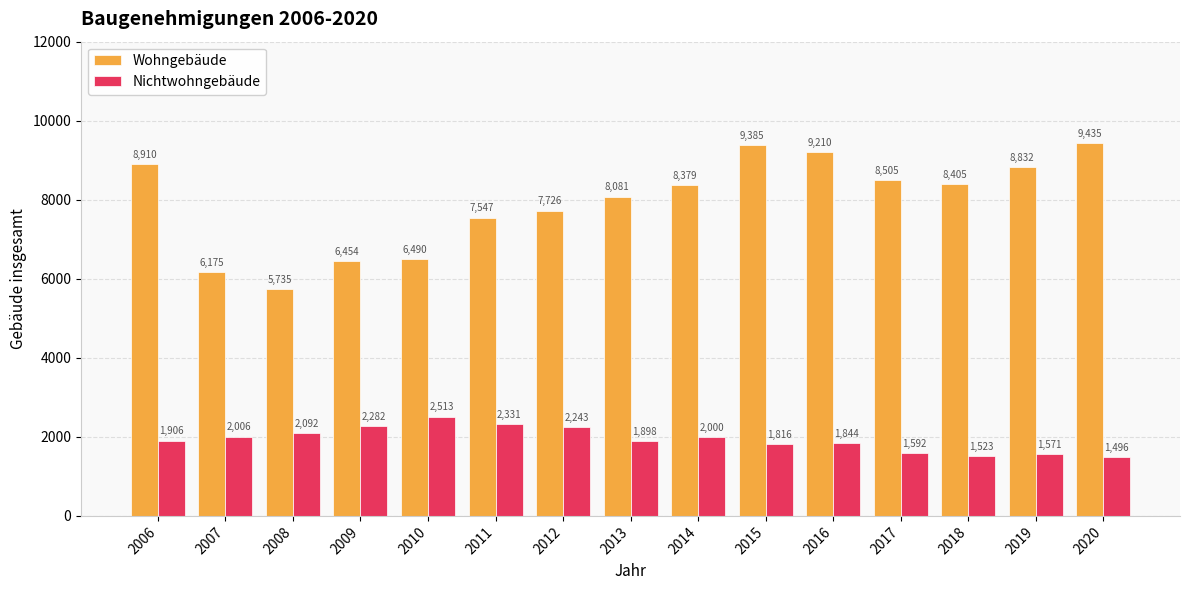

What is the maximum value shown in the chart?

9435